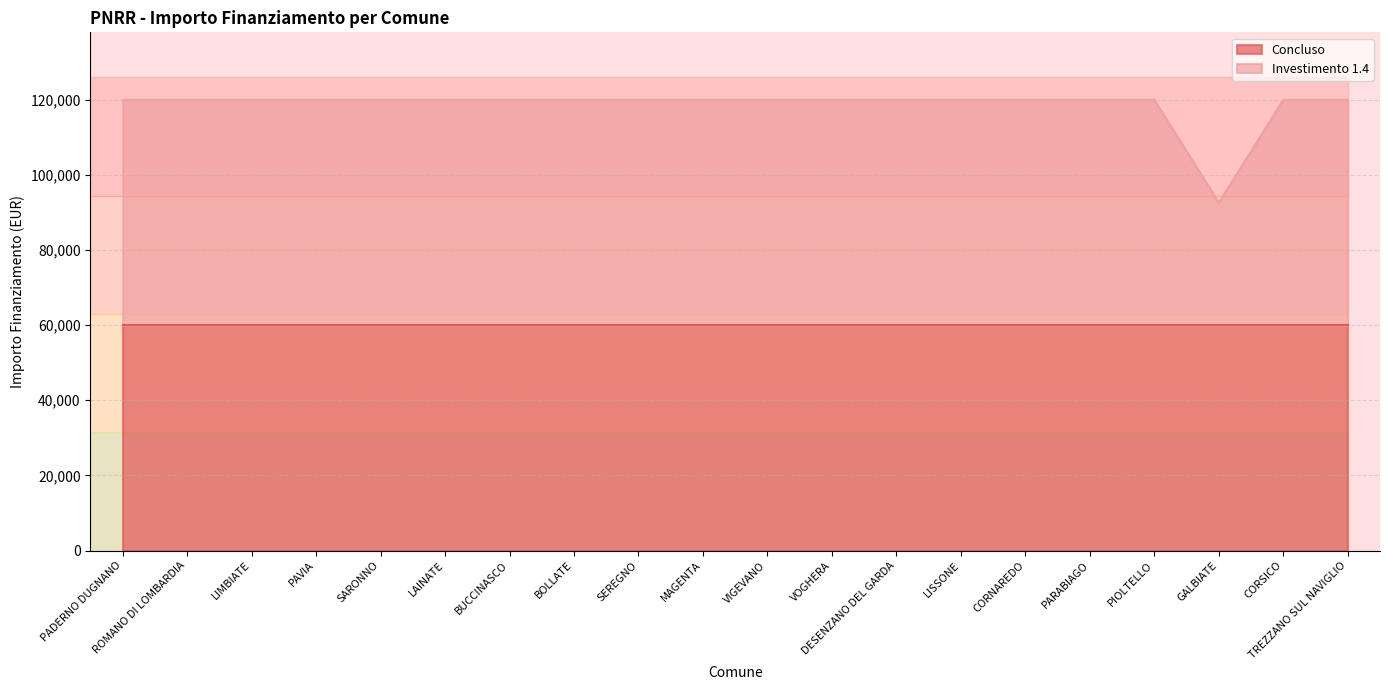

Reading left to right, extract all data points from this chart.

PADERNO DUGNANO=119932	ROMANO DI LOMBARDIA=119932	LIMBIATE=119932	PAVIA=119932	SARONNO=119932	LAINATE=119932	BUCCINASCO=119932	BOLLATE=119932	SEREGNO=119932	MAGENTA=119932	VIGEVANO=119932	VOGHERA=119932	DESENZANO DEL GARDA=119932	LISSONE=119932	CORNAREDO=119932	PARABIAGO=119932	PIOLTELLO=119932	GALBIATE=92555	CORSICO=119932	TREZZANO SUL NAVIGLIO=119932